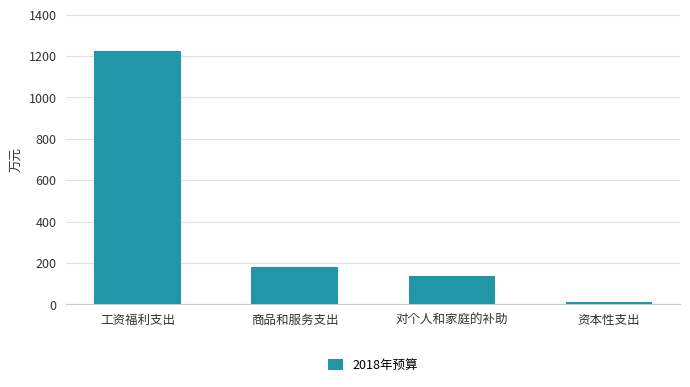

What is the change in value from 工资福利支出 to 对个人和家庭的补助?

-1091.5